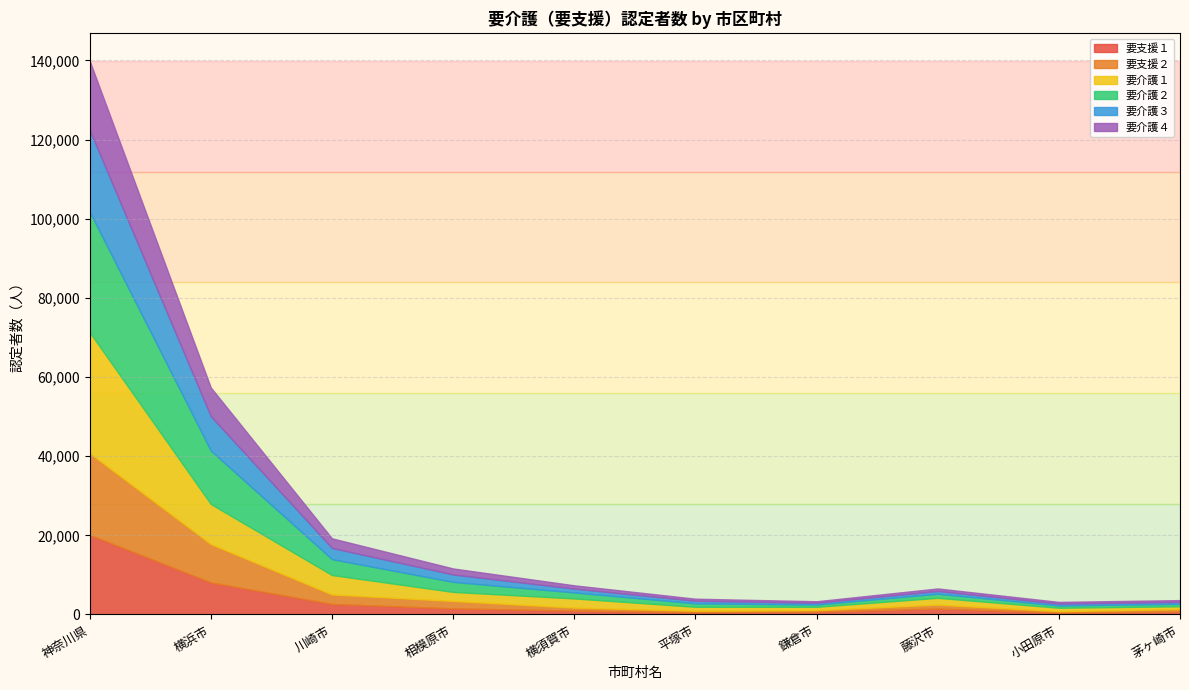

What is the label of the 10th point from the right?

神奈川県